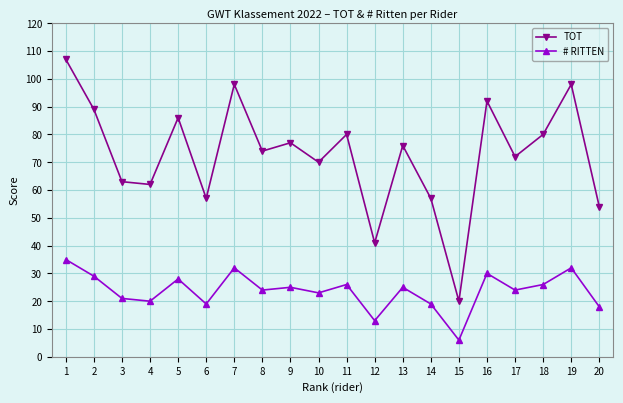

True or false: # RITTEN and TOT cross at least once.

False